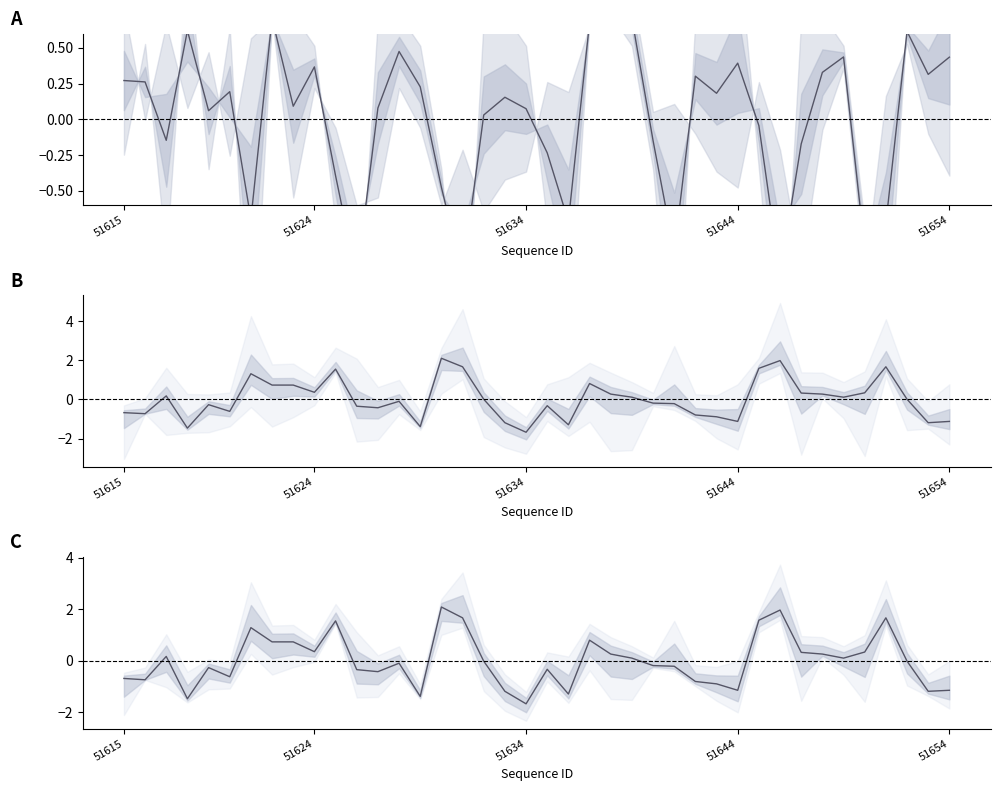

The col_518 series shows -0.4 at 51627. True or false?

True